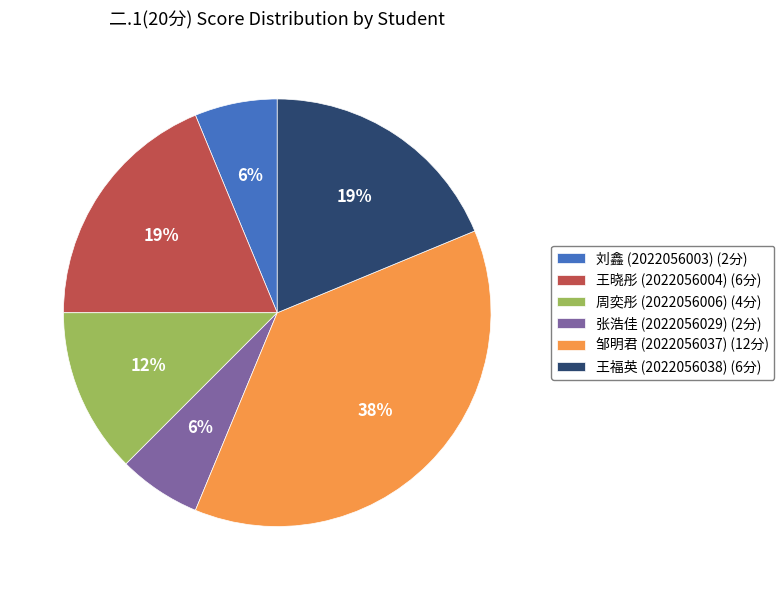

To the nearest percent, what is the average slice percentage?

17%